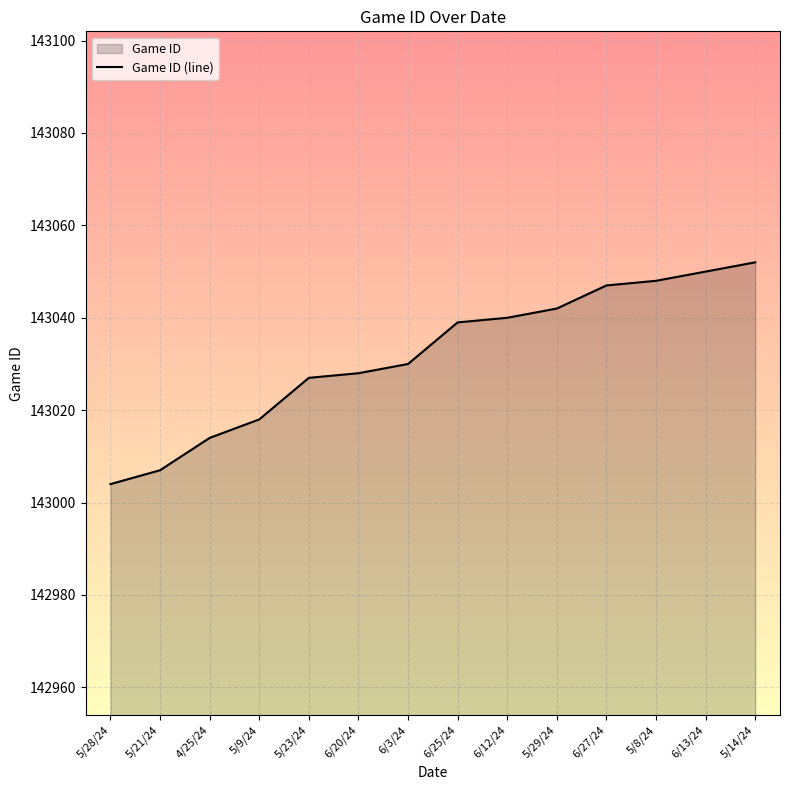

Approximately how many times larger is the value at 6/27/24 compared to 6/3/24?

1.0